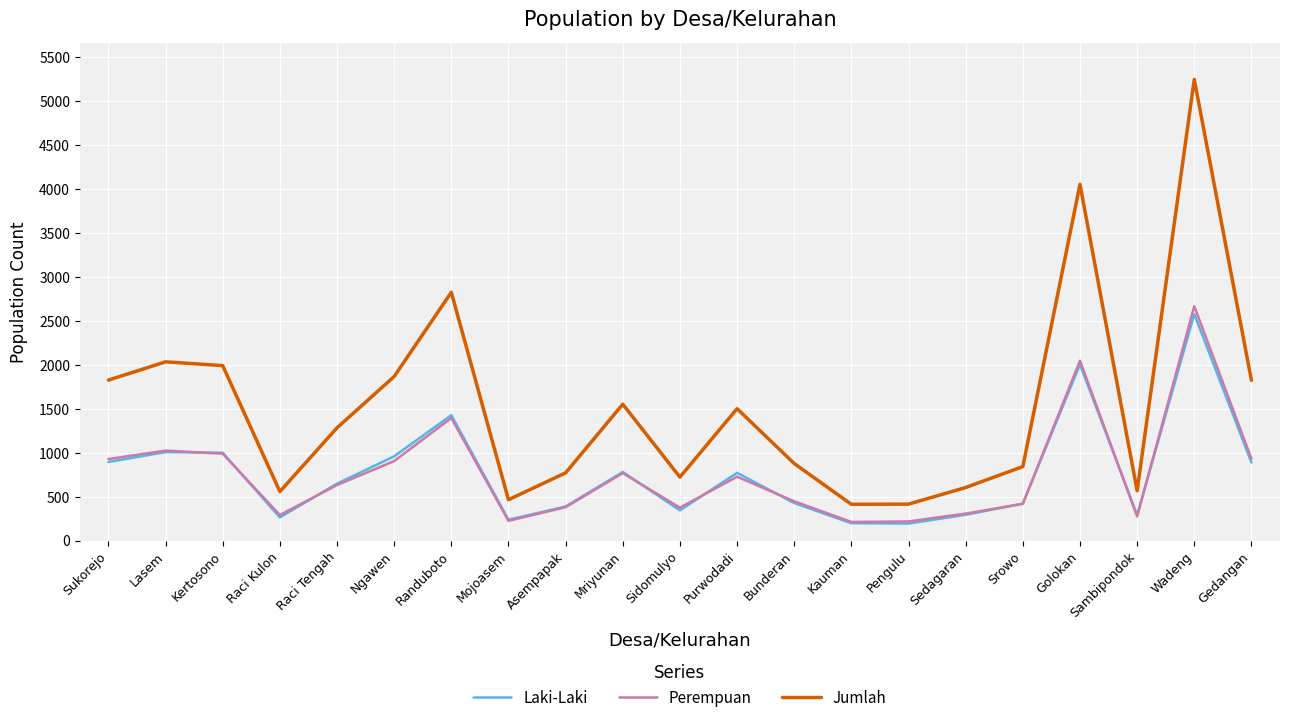

Between Randuboto and Pengulu, which series saw the biggest shift?

Jumlah